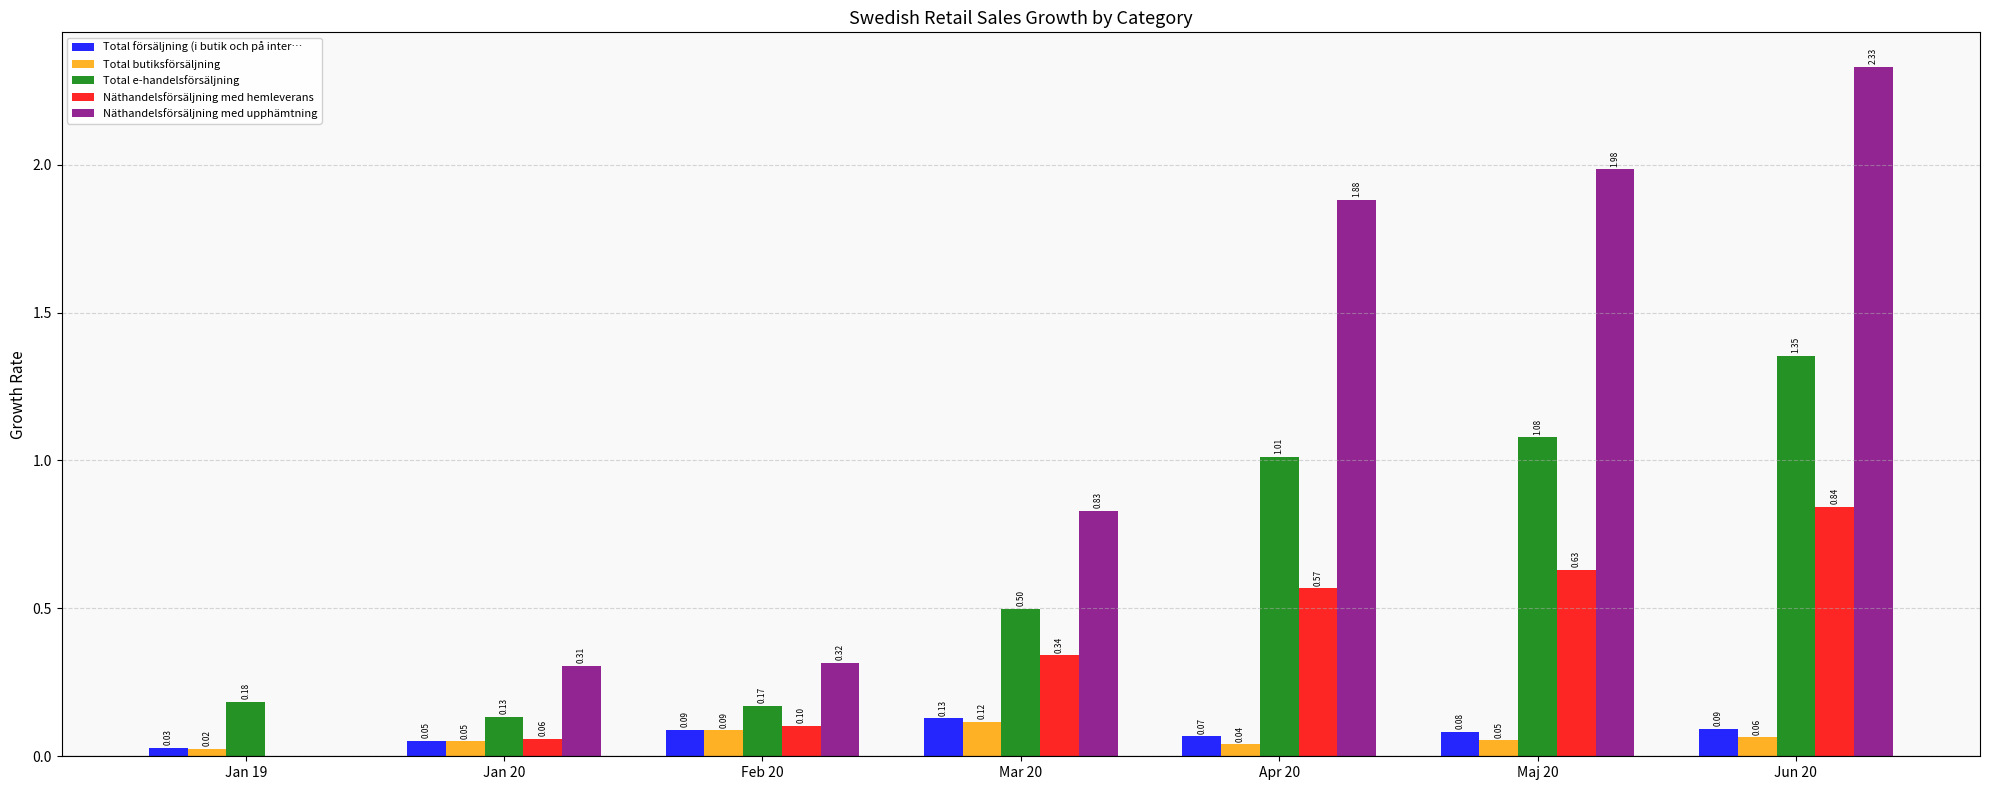

Count the number of data series in this chart.

5